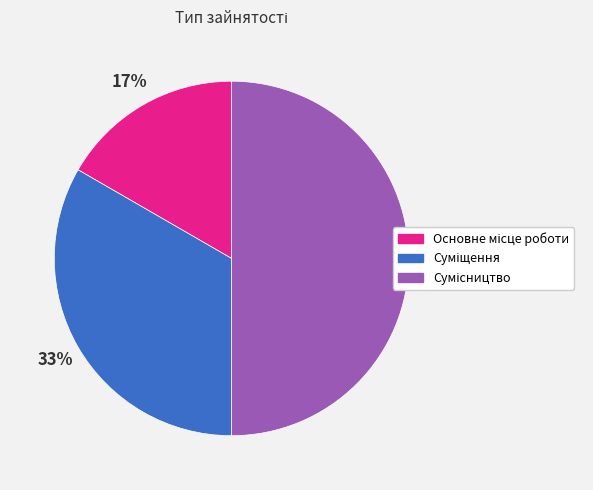

To the nearest percent, what is the average slice percentage?

33%